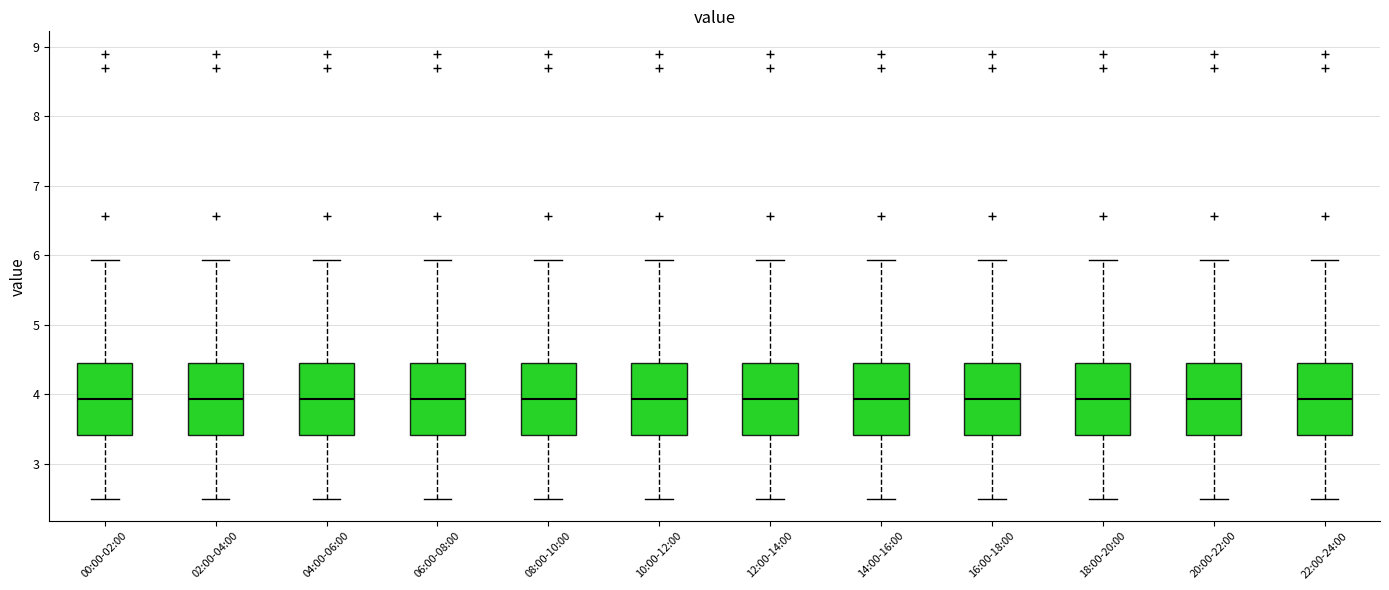

Reading left to right, transcribe this box plot: for each box, give where its median line is, the range the box spans, and where its two whiskers end, as read against the y-axis. The values are not printed on the chart, so give them approximately, as read against the axis.

00:00-02:00: median 3.9, box 3.4 to 4.4, whiskers 2.5 to 5.9
02:00-04:00: median 3.9, box 3.4 to 4.4, whiskers 2.5 to 5.9
04:00-06:00: median 3.9, box 3.4 to 4.4, whiskers 2.5 to 5.9
06:00-08:00: median 3.9, box 3.4 to 4.4, whiskers 2.5 to 5.9
08:00-10:00: median 3.9, box 3.4 to 4.4, whiskers 2.5 to 5.9
10:00-12:00: median 3.9, box 3.4 to 4.4, whiskers 2.5 to 5.9
12:00-14:00: median 3.9, box 3.4 to 4.4, whiskers 2.5 to 5.9
14:00-16:00: median 3.9, box 3.4 to 4.4, whiskers 2.5 to 5.9
16:00-18:00: median 3.9, box 3.4 to 4.4, whiskers 2.5 to 5.9
18:00-20:00: median 3.9, box 3.4 to 4.4, whiskers 2.5 to 5.9
20:00-22:00: median 3.9, box 3.4 to 4.4, whiskers 2.5 to 5.9
22:00-24:00: median 3.9, box 3.4 to 4.4, whiskers 2.5 to 5.9